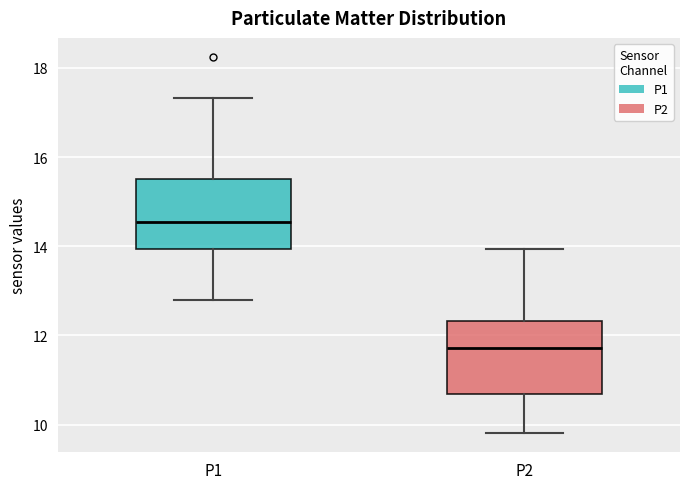

Reading left to right, read every box against the y-axis: the position of its median line, the range the box covers, and the ends of its whiskers. The values are not printed on the chart, so give them approximately, as read against the axis.

P1: median 14.6, box 14.0 to 15.6, whiskers 12.8 to 17.4
P2: median 11.8, box 10.6 to 12.4, whiskers 9.8 to 14.0